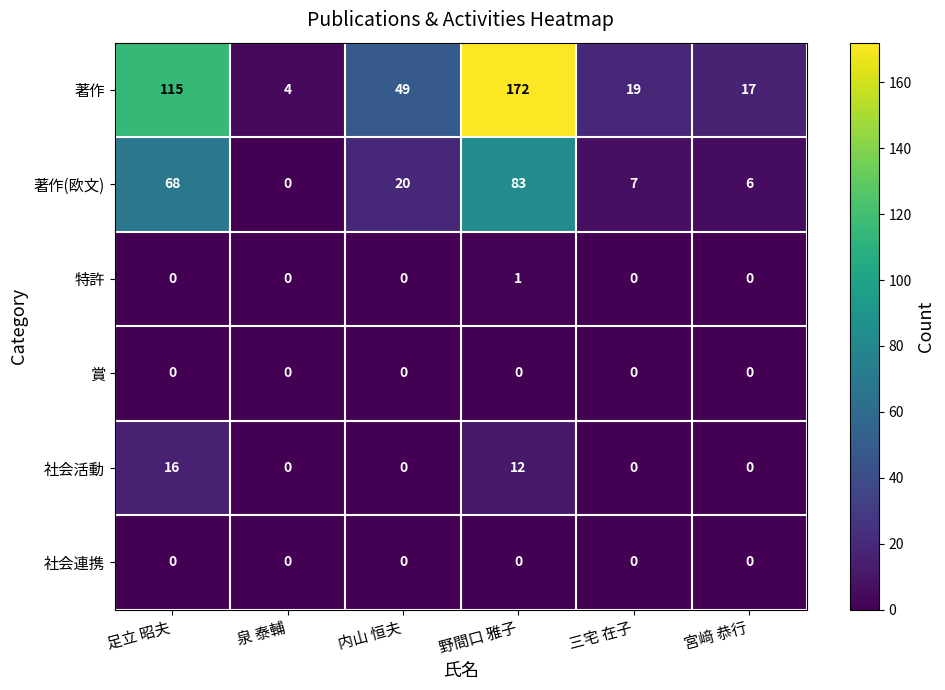

What is the maximum value shown in the chart?

172